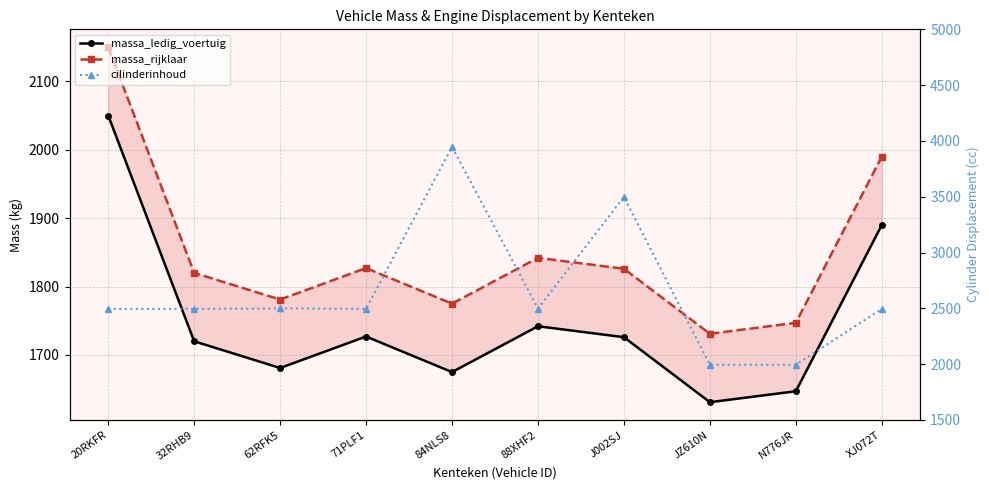

Reading left to right, what are all the values shown in this chart?

massa_ledig_voertuig: 2050	1720	1681	1727	1675	1742	1726	1631	1647	1890
massa_rijklaar: 2150	1820	1781	1827	1775	1842	1826	1731	1747	1990
cilinderinhoud: 2495	2495	2500	2495	3947	2498	3498	1994	1994	2495